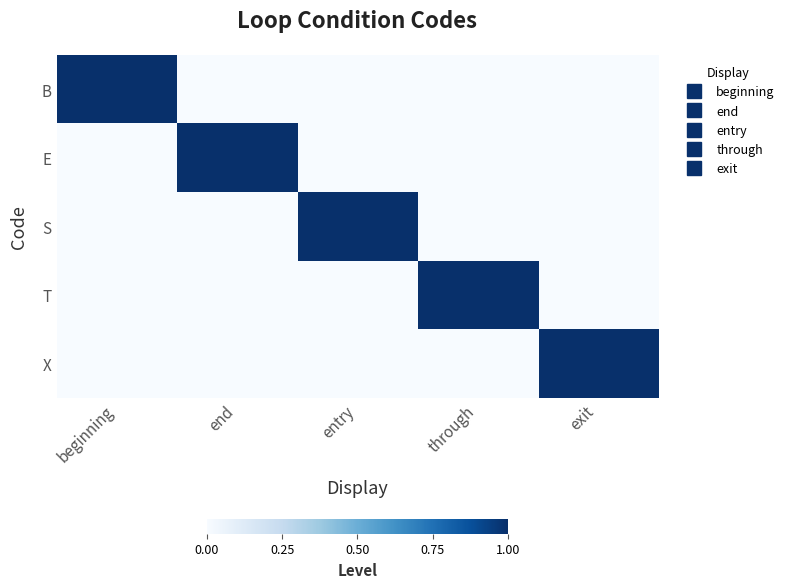

Which series has the largest range (max minus min)?

B